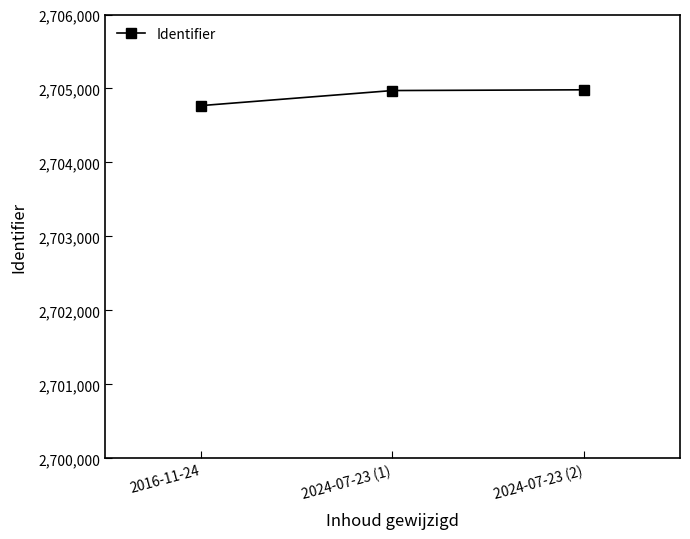

What is the change in value from 2016-11-24 to 2024-07-23 (2)?

+214